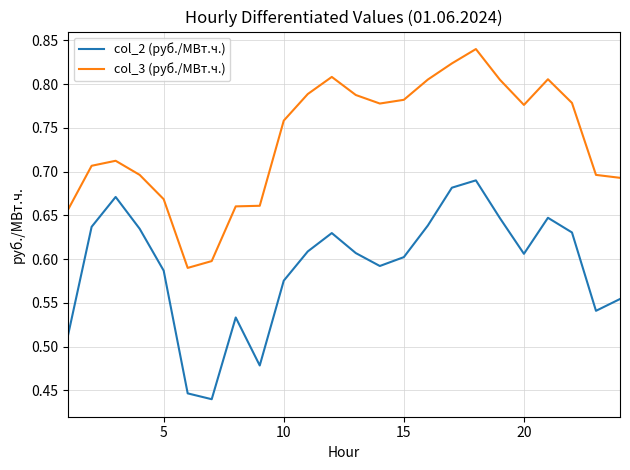

True or false: col_3 (руб./МВт.ч.) and col_2 (руб./МВт.ч.) intersect in this chart.

False